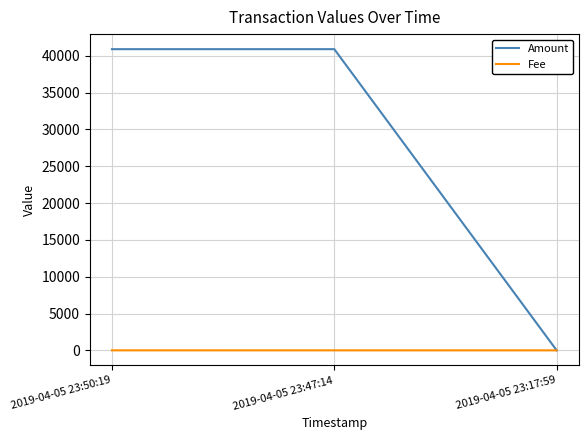

What is the greatest value displayed?

40899.0